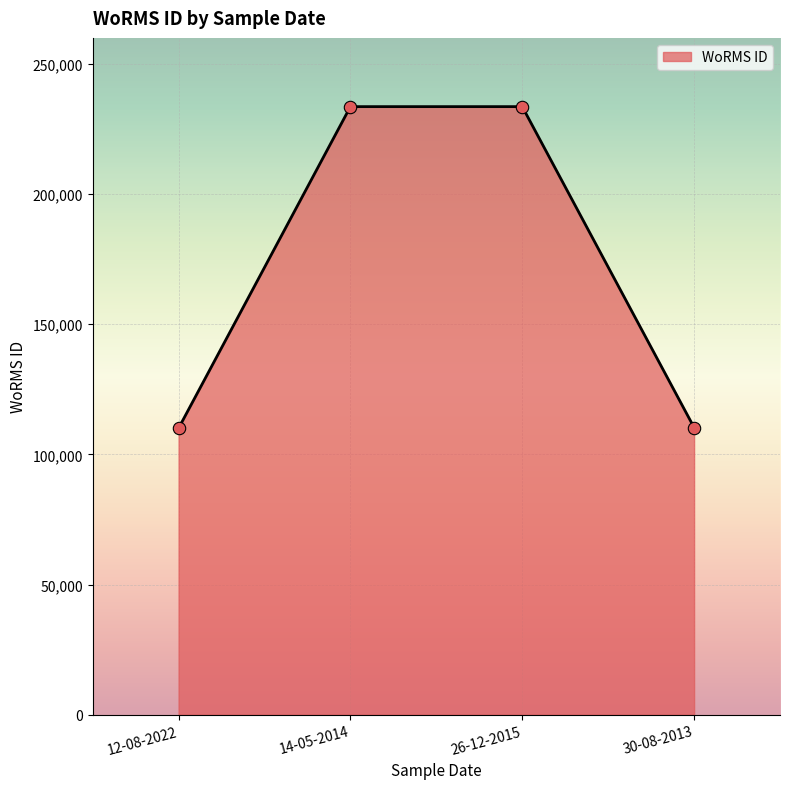

What is the change in value from 12-08-2022 to 30-08-2013?

+280